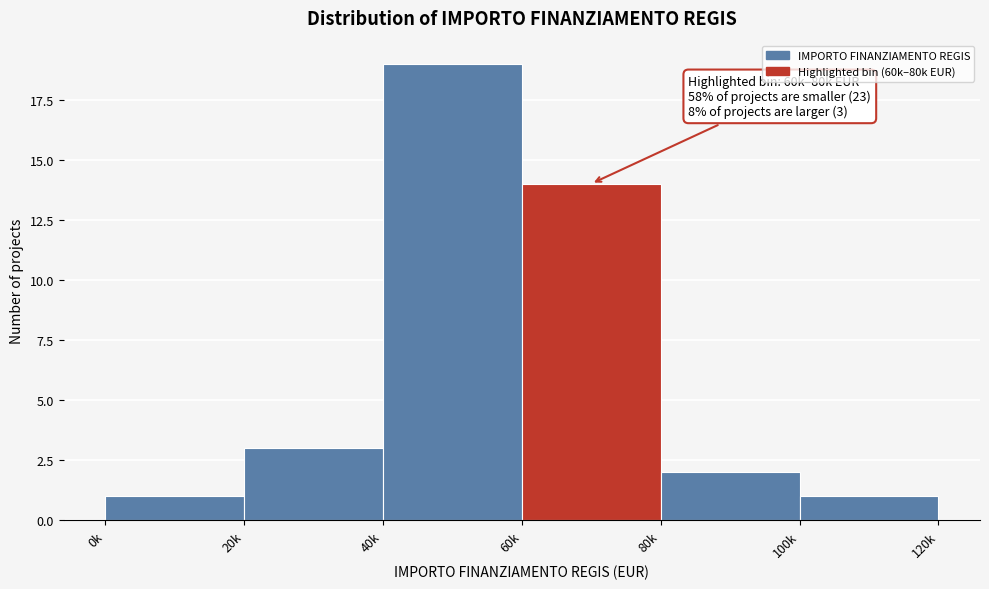

Reading left to right, transcribe all the data shown in this chart.

0k=1	20k=3	40k=19	60k=14	80k=2	100k=1